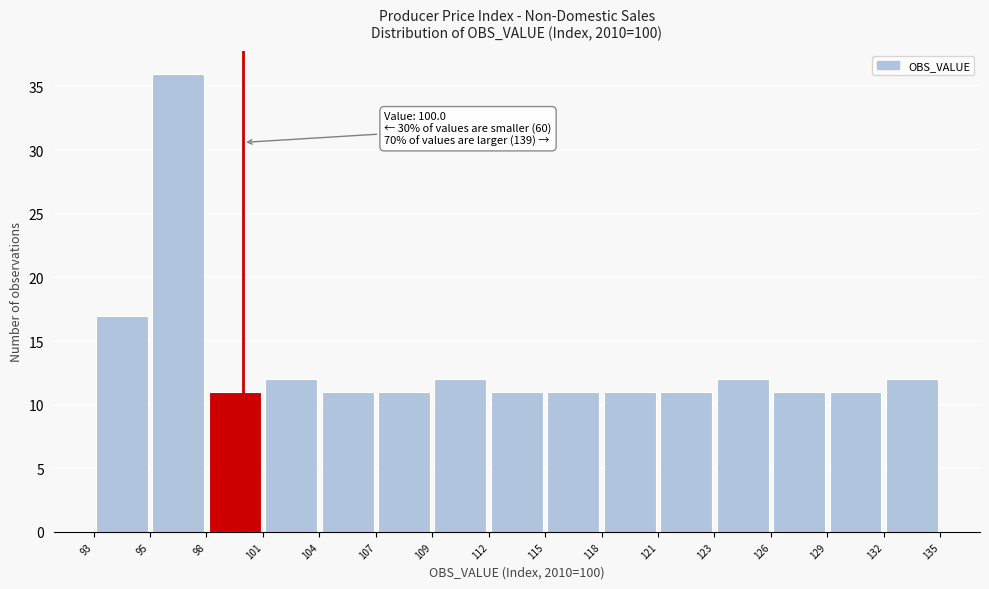

Over which range of the x-axis is the bar tallest?

95 to 98